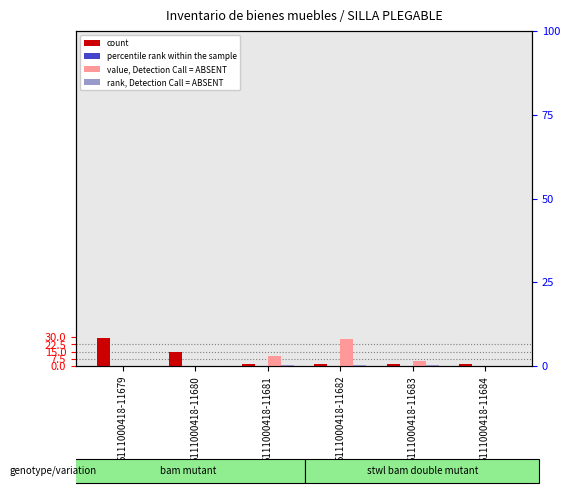

Rank the categories by percentile rank within the sample value from highest to lowest.

5111000418-11679, 5111000418-11680, 5111000418-11681, 5111000418-11682, 5111000418-11683, 5111000418-11684